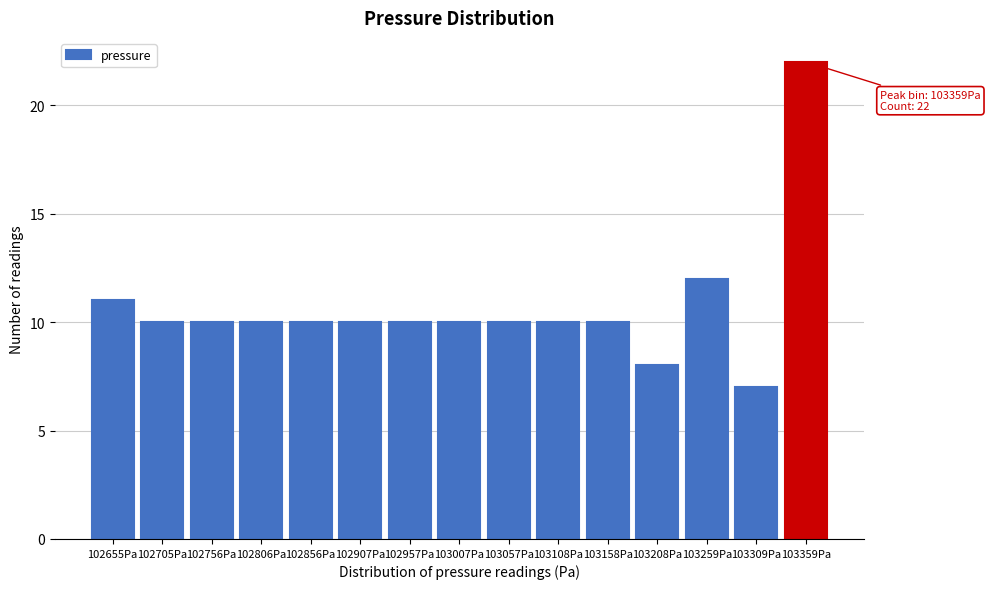

Reading left to right, extract all data points from this chart.

11	10	10	10	10	10	10	10	10	10	10	8	12	7	22